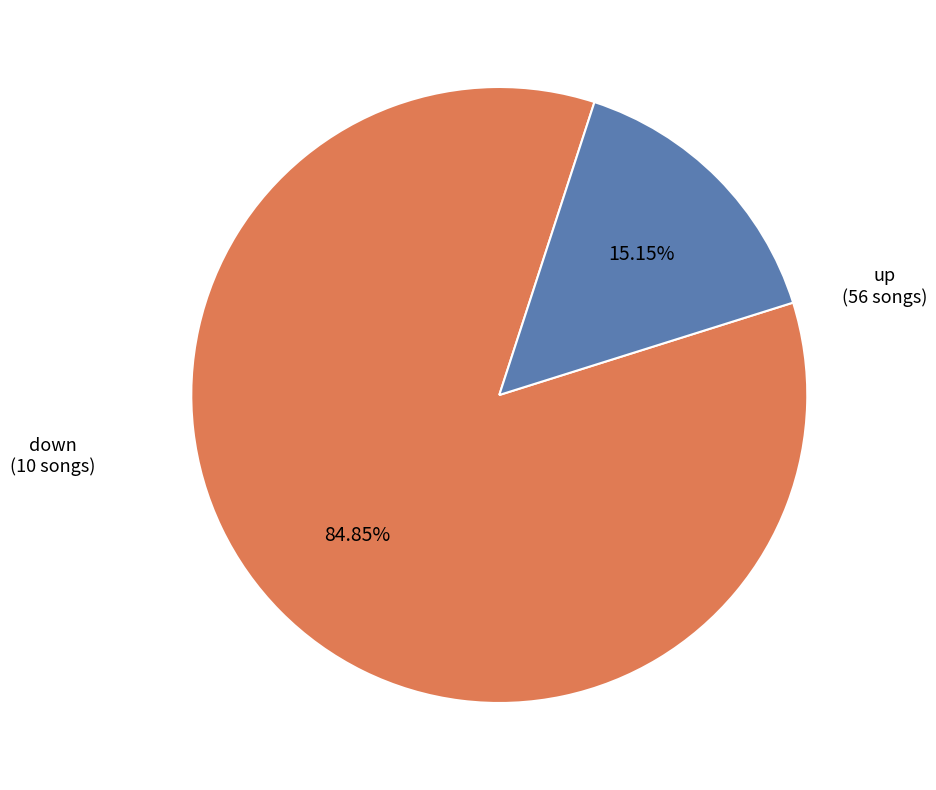

Rank the categories by value from highest to lowest.

up, down